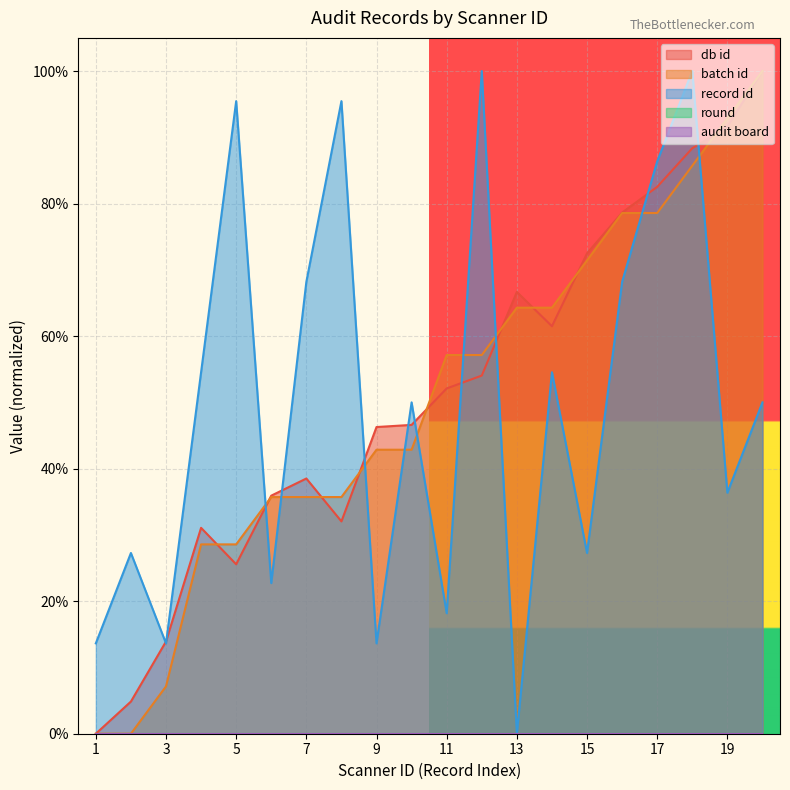

What is the difference between the second highest and minimum values in the batch id series?

0.9